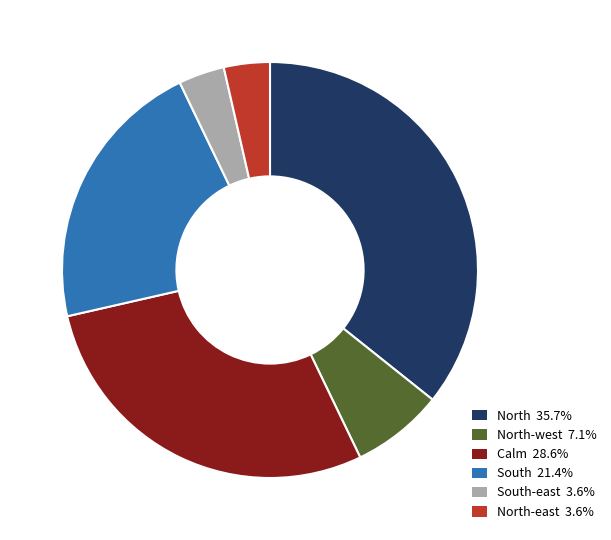

Is there a majority slice in this chart?

No